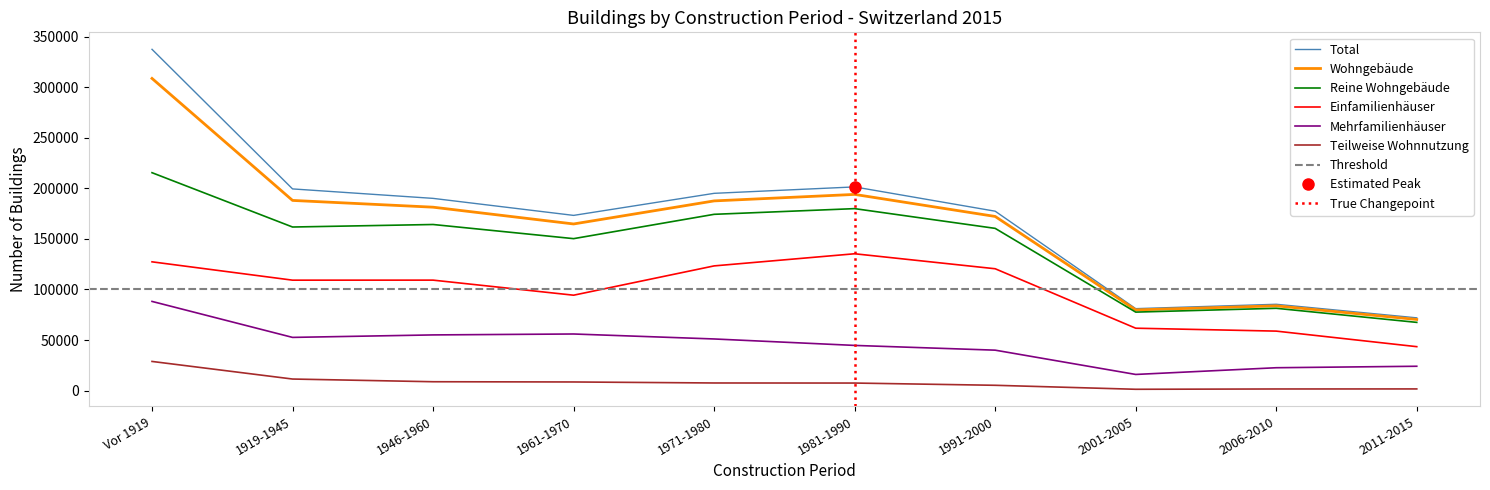

Which has a higher value, 1971-1980 or 2001-2005?

1971-1980